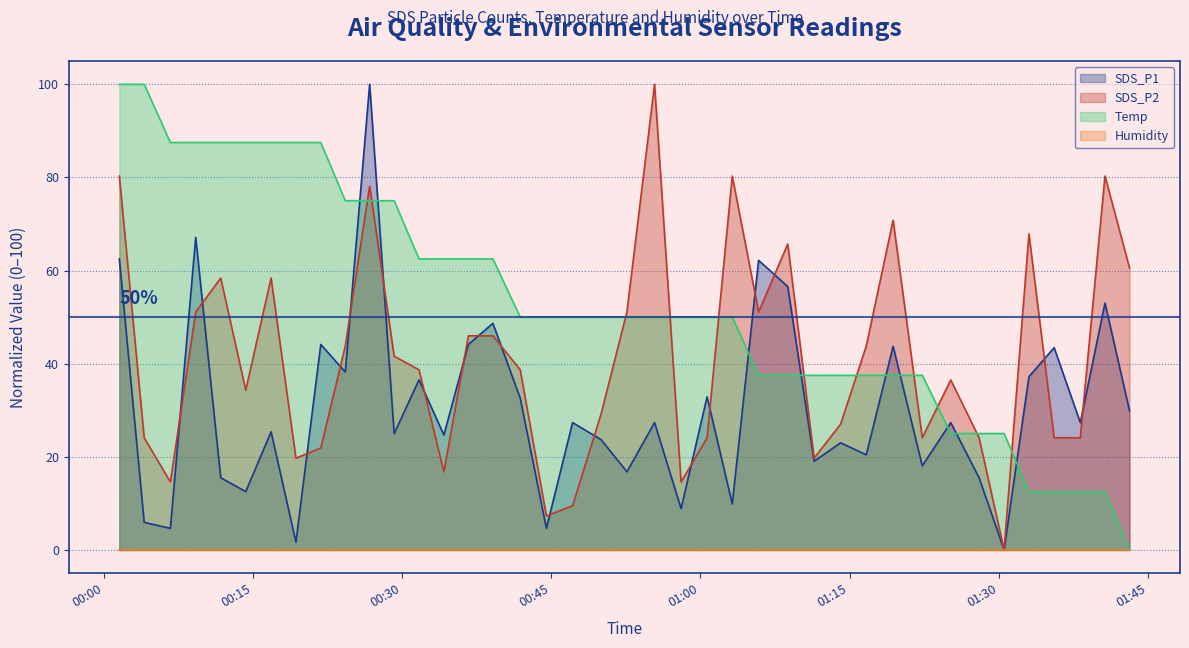

True or false: Temp has more than 0 points higher than both neighbors.

False